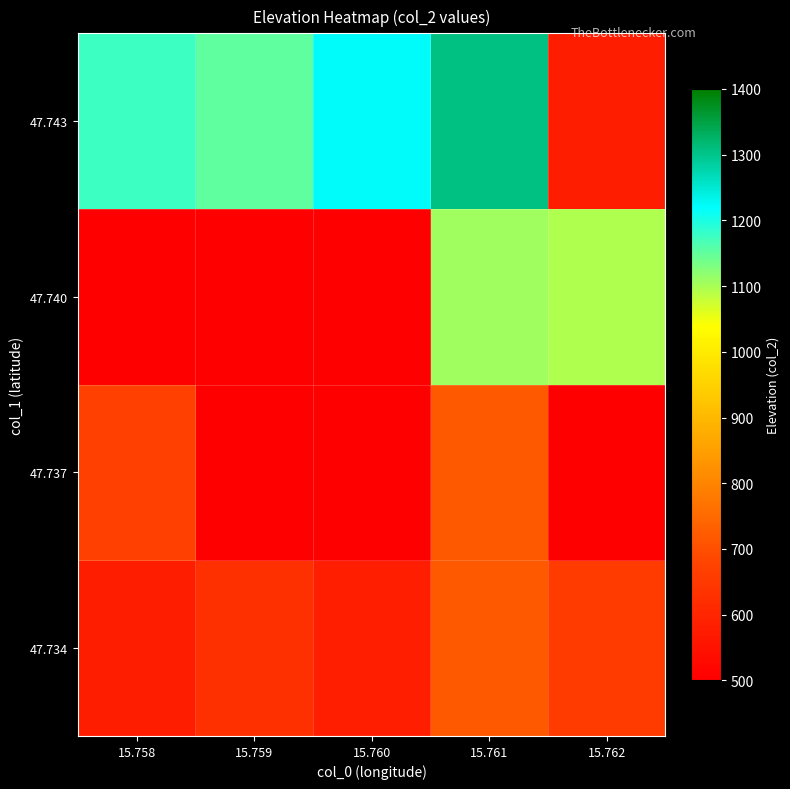

Reading left to right, what are all the values shown in this chart?

47.734: 15.758=580	15.759=627	15.760=582	15.761=721	15.762=655
47.737: 15.758=669	15.759=-32768	15.760=-32768	15.761=720	15.762=-32768
47.740: 15.758=-32768	15.759=-32768	15.760=-32768	15.761=1105	15.762=1095
47.743: 15.758=1175	15.759=1153	15.760=1223	15.761=1306	15.762=580